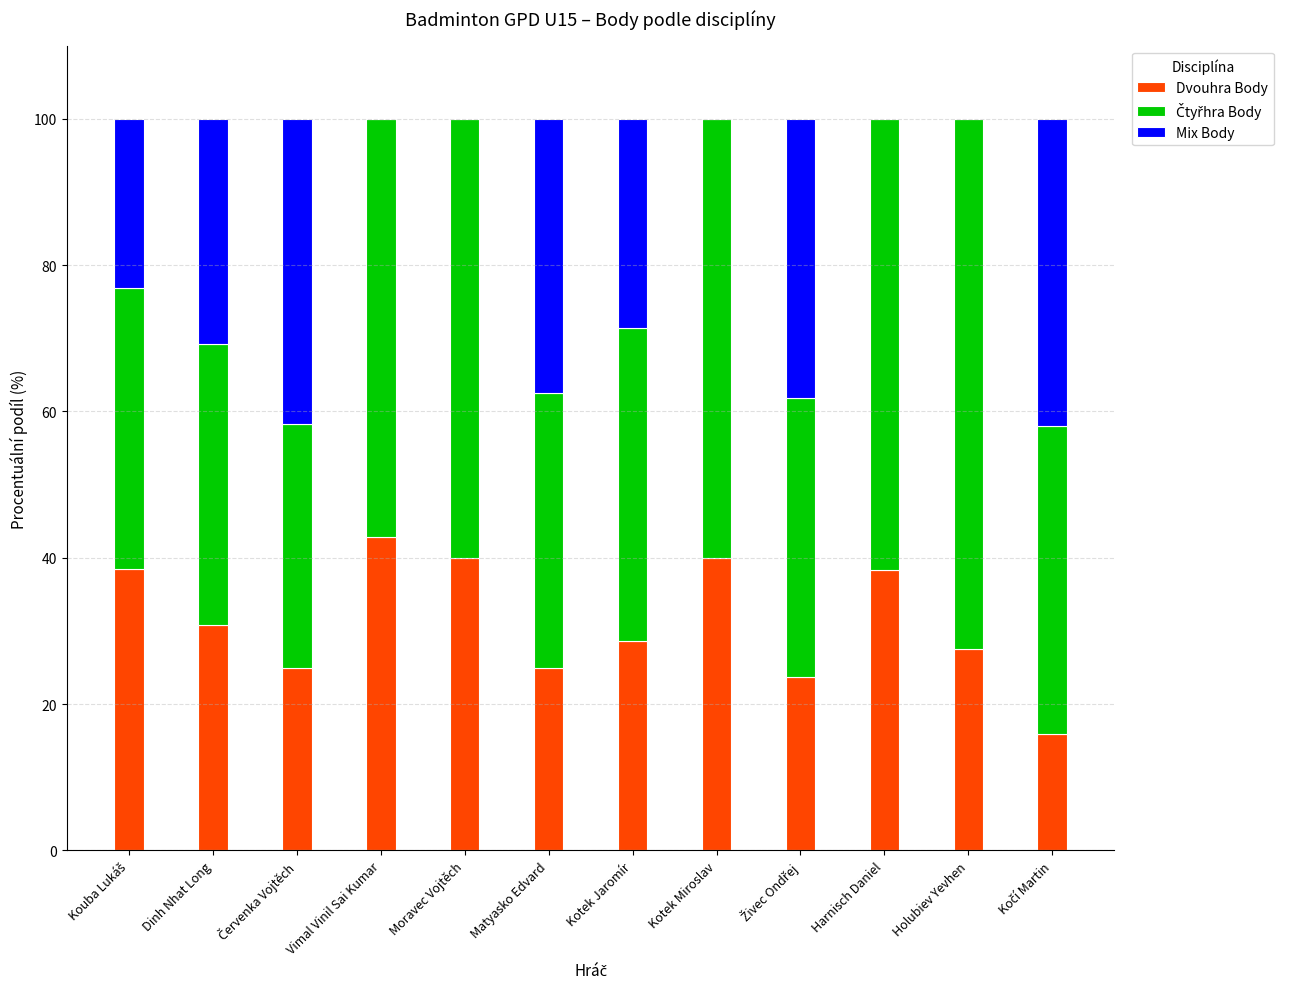

At which label does Dvouhra Body reach its peak?

Vimal Vinil Sai Kumar